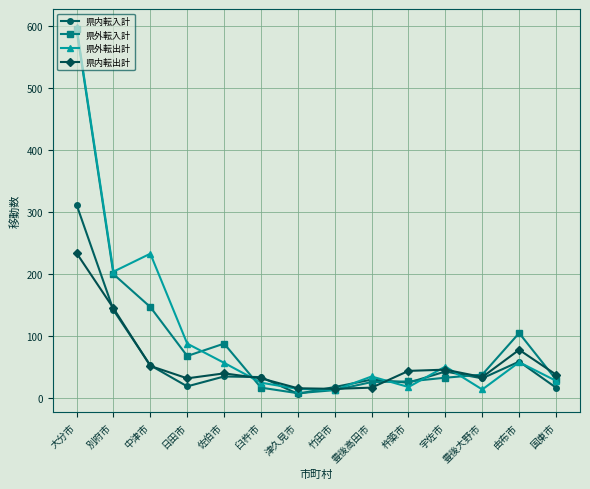

What is the label of the 1st point from the right?

国東市